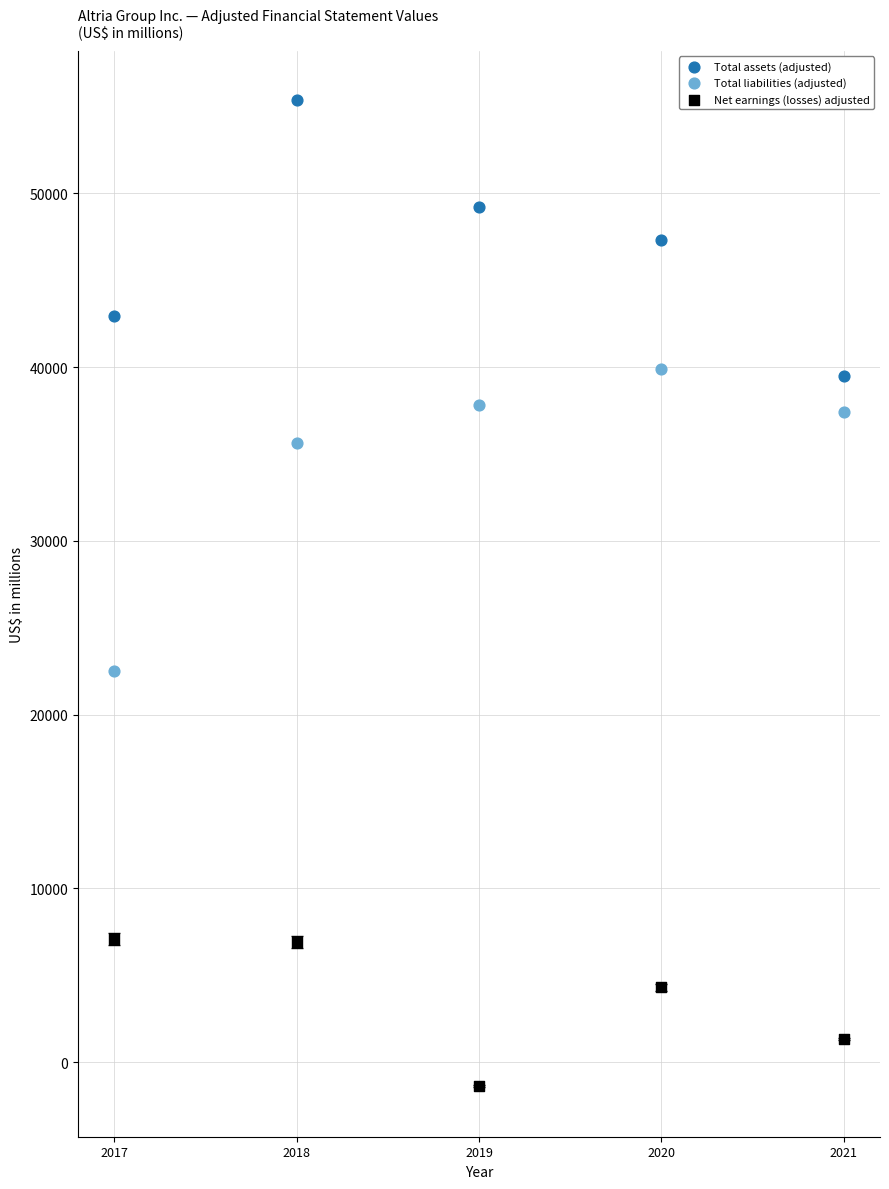

Which series contains the highest Y value?

Total assets (adjusted)